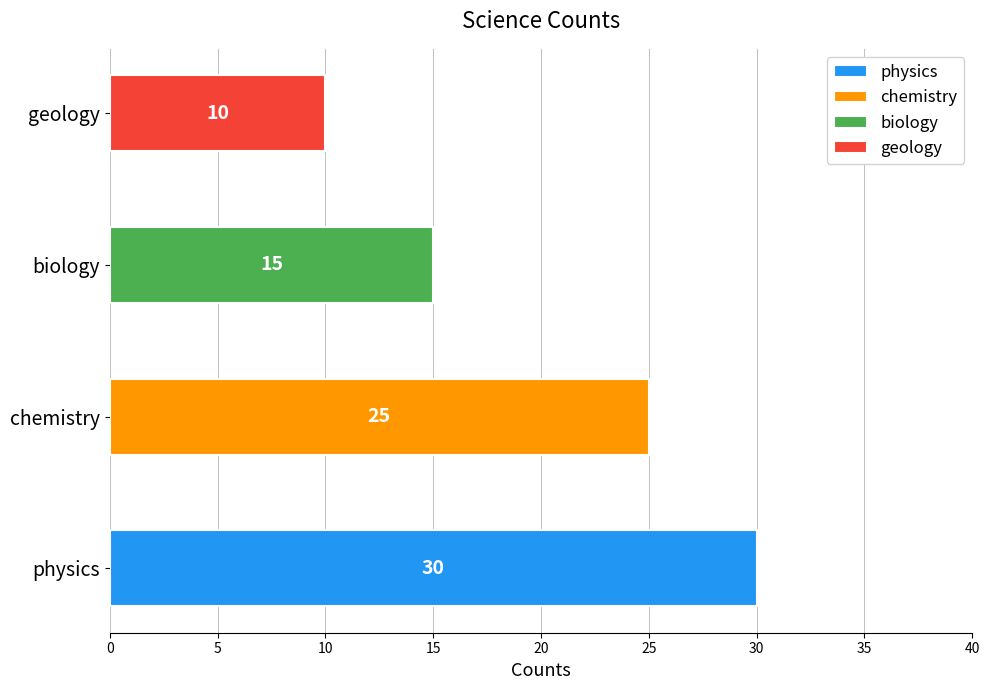

What is the change in value from physics to geology?

-20